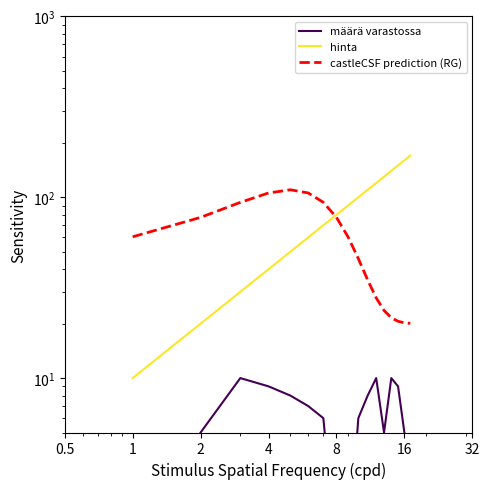

True or false: määrä varastossa and castleCSF prediction (RG) cross at least once.

False